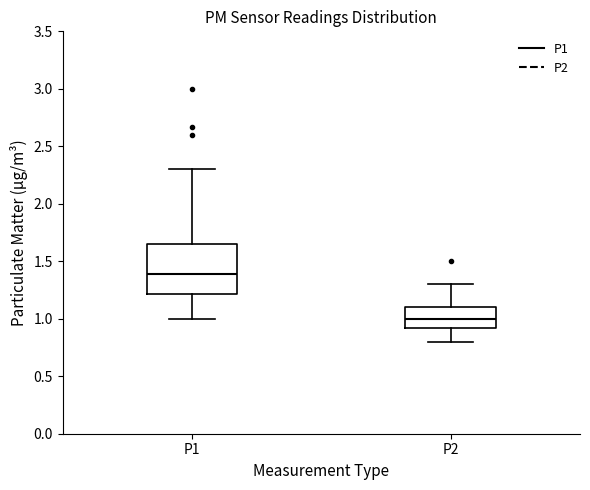

Which box's median line is the highest?

P1